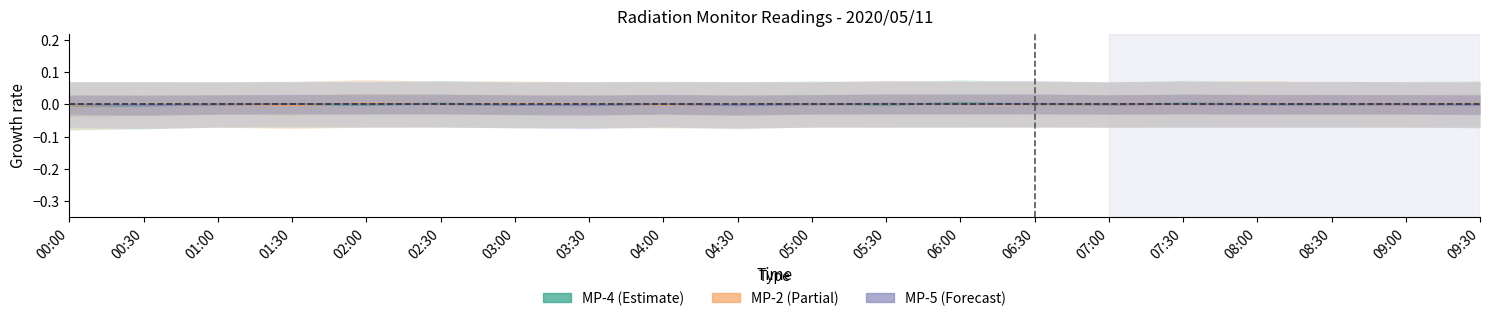

Where is MP-4 nearest to the value 0?

01:00